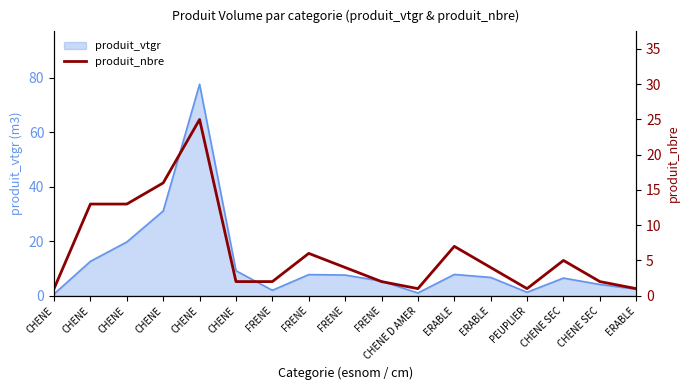

Approximately how many times larger is the value at FRENE compared to CHENE D AMER?

2.0